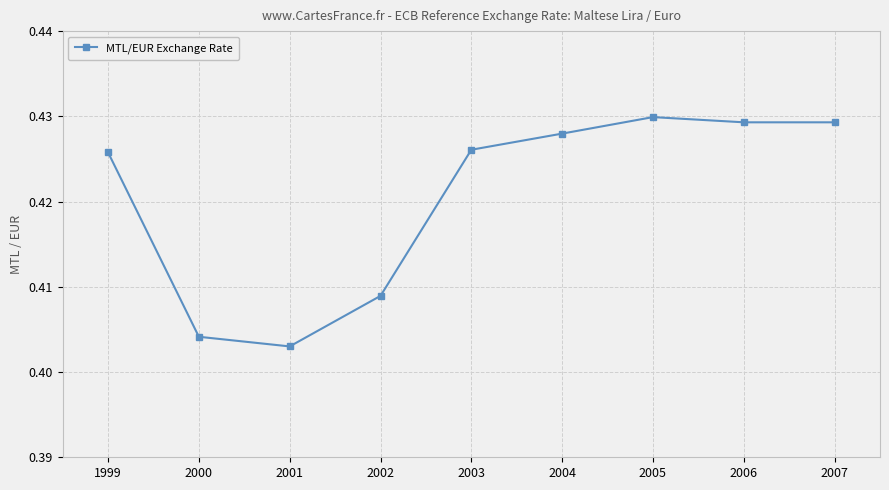

Count the values in the range 0 to 1.

9